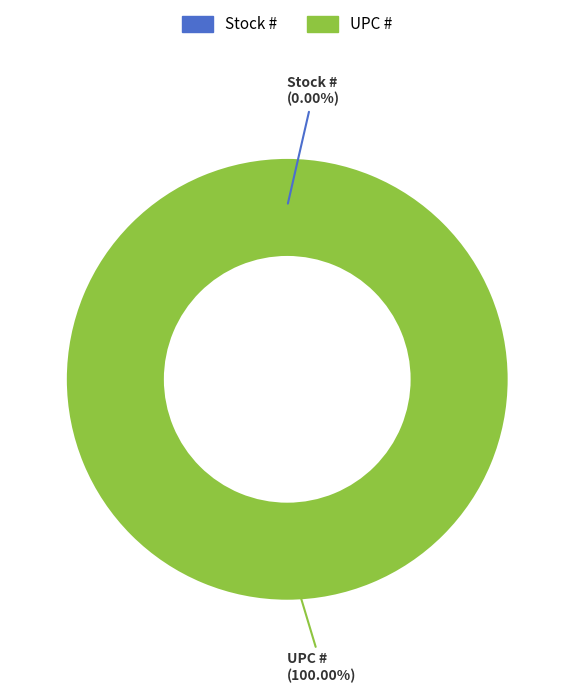

Which slice is the largest?

UPC #